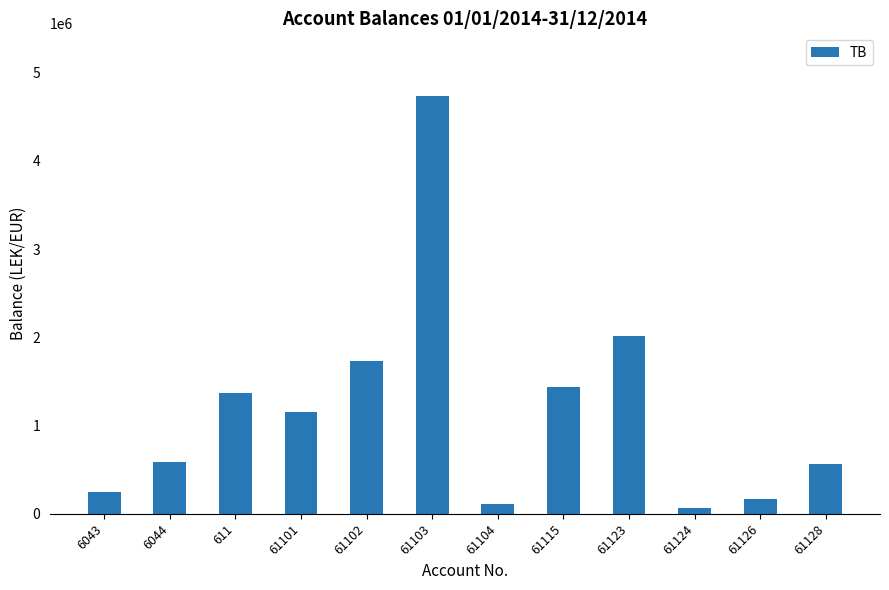

What is the label of the 7th bar from the left?

61104